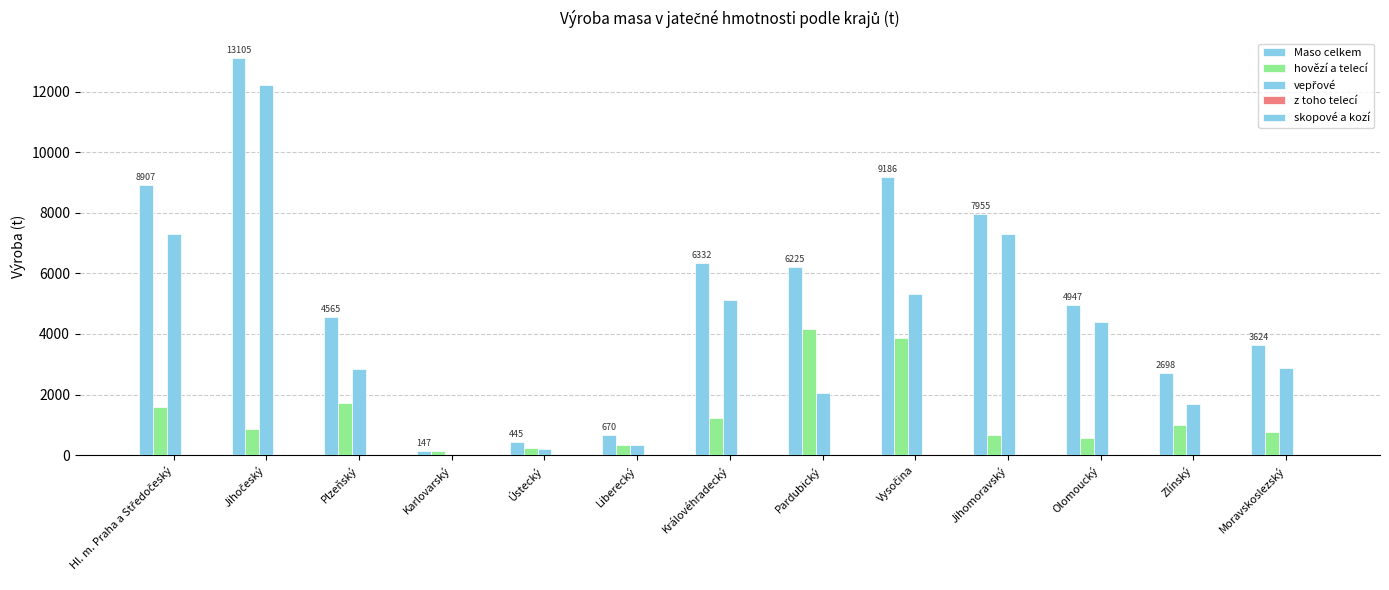

Are the bars grouped side by side (vs. stacked)?

Yes